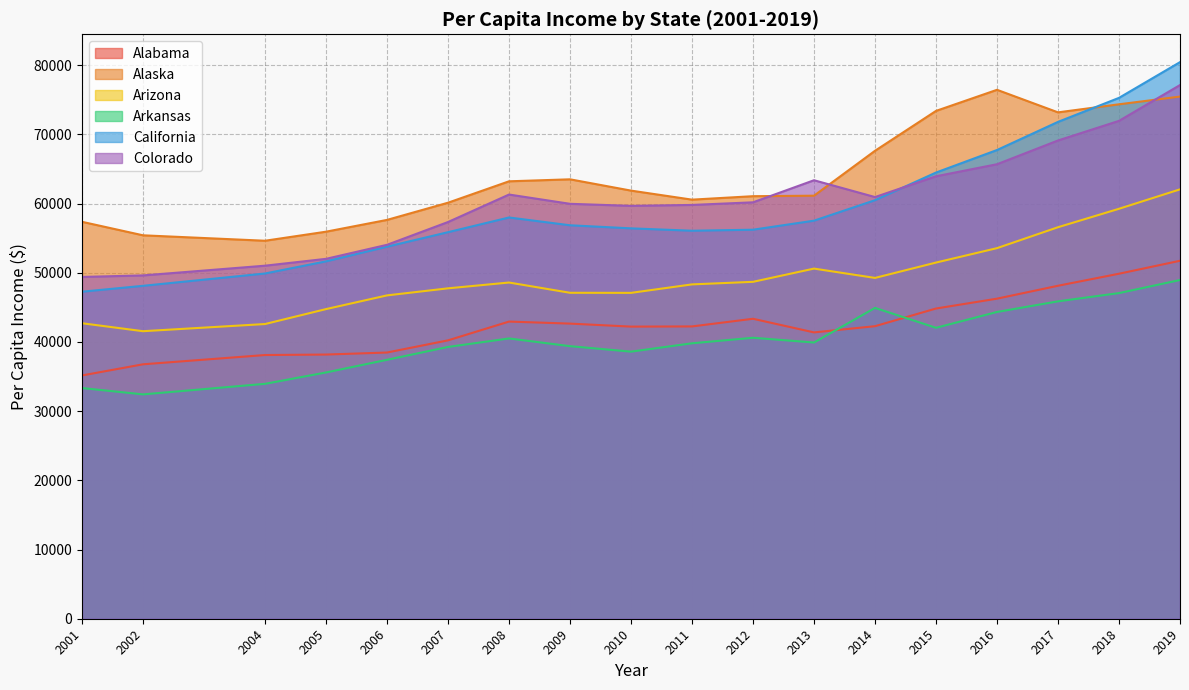

Reading left to right, list all the values displayed in this chart.

Alabama: 2001=35160	2002=36771	2004=38111	2005=38180	2006=38473	2007=40232	2008=42946	2009=42652	2010=42218	2011=42245	2012=43350	2013=41381	2014=42278	2015=44833	2016=46257	2017=48123	2018=49861	2019=51734
Alaska: 2001=57363	2002=55412	2004=54627	2005=55935	2006=57639	2007=60124	2008=63217	2009=63505	2010=61872	2011=60566	2012=61066	2013=61137	2014=67629	2015=73391	2016=76440	2017=73181	2018=74346	2019=75463
Arizona: 2001=42704	2002=41554	2004=42590	2005=44748	2006=46729	2007=47750	2008=48589	2009=47106	2010=47094	2011=48319	2012=48689	2013=50602	2014=49254	2015=51473	2016=53558	2017=56581	2018=59246	2019=62055
Arkansas: 2001=33339	2002=32423	2004=33948	2005=35591	2006=37420	2007=39279	2008=40507	2009=39392	2010=38600	2011=39806	2012=40606	2013=39919	2014=44922	2015=42046	2016=44334	2017=45869	2018=47062	2019=48952
California: 2001=47262	2002=48113	2004=49894	2005=51647	2006=53770	2007=55864	2008=57988	2009=56862	2010=56418	2011=56074	2012=56222	2013=57528	2014=60487	2015=64483	2016=67739	2017=71805	2018=75277	2019=80440
Colorado: 2001=49397	2002=49617	2004=51022	2005=52011	2006=54039	2007=57333	2008=61304	2009=59964	2010=59670	2011=59803	2012=60180	2013=63371	2014=60940	2015=63945	2016=65685	2017=69117	2018=71953	2019=77127